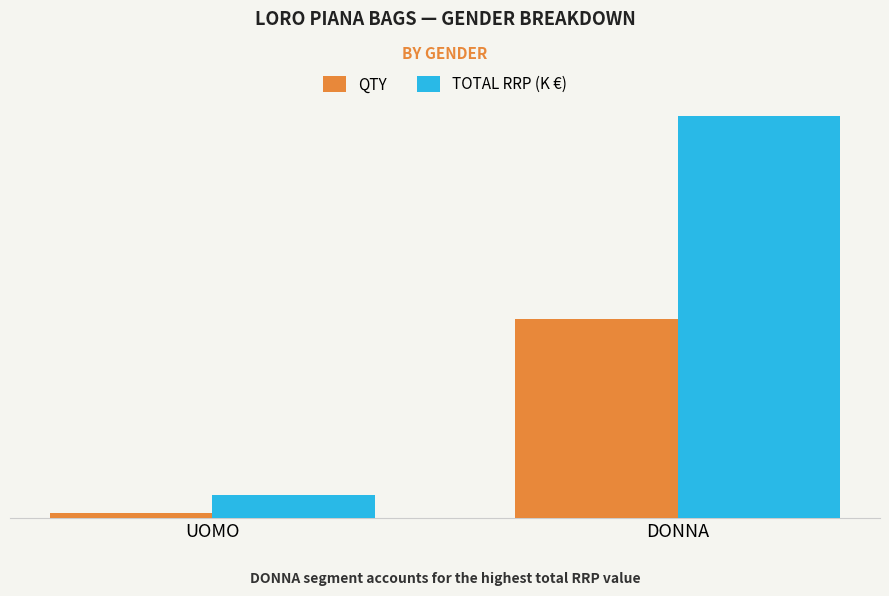

What is the label of the 1st bar from the left?

UOMO